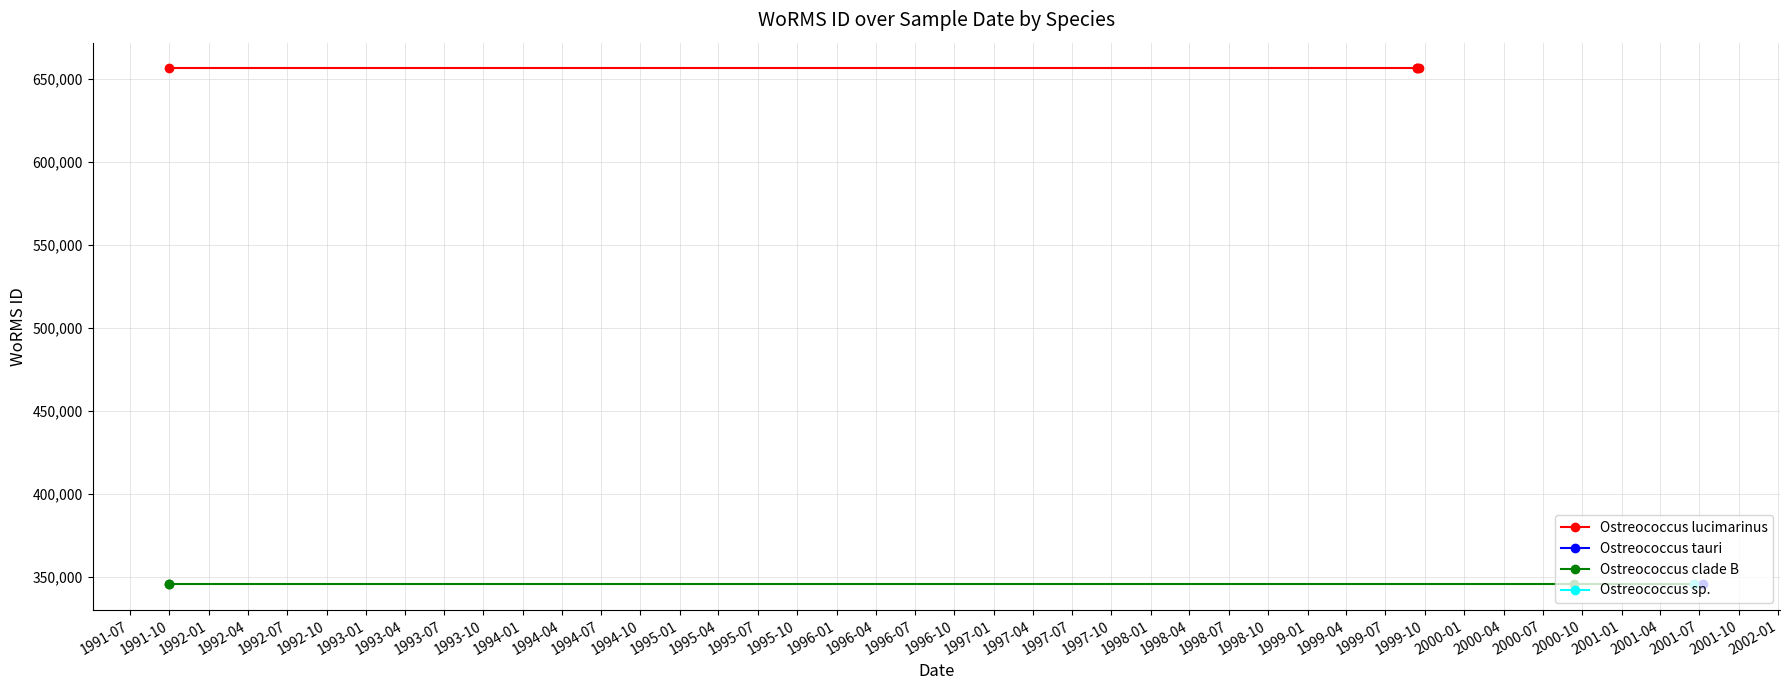

Rank the series at 1992-04 from highest to lowest value.

Ostreococcus lucimarinus, Ostreococcus clade B